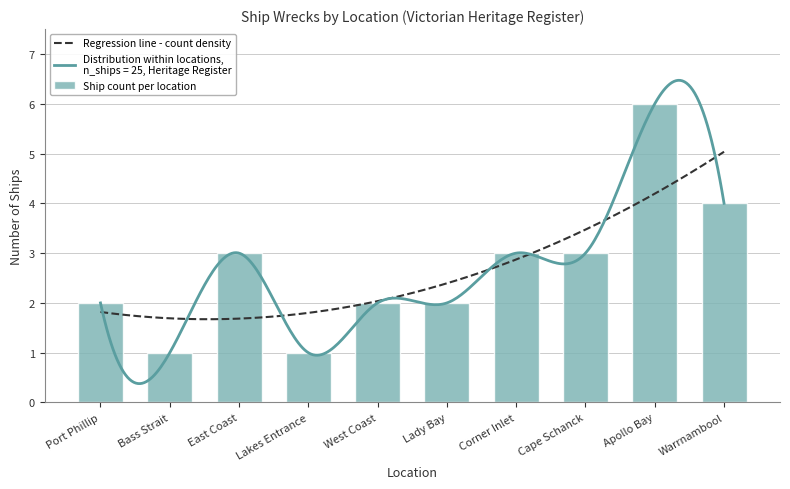

What position from the right is Corner Inlet?

4